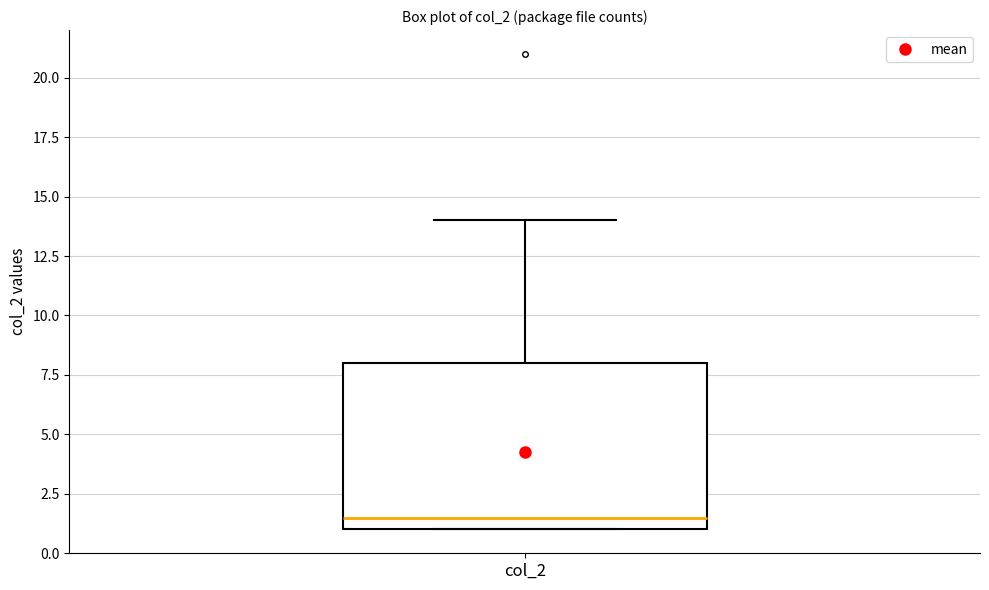

Where is the lower edge of the box for col_2 on the y-axis? The values are not printed on the chart, so give them approximately, as read against the axis.

1.0